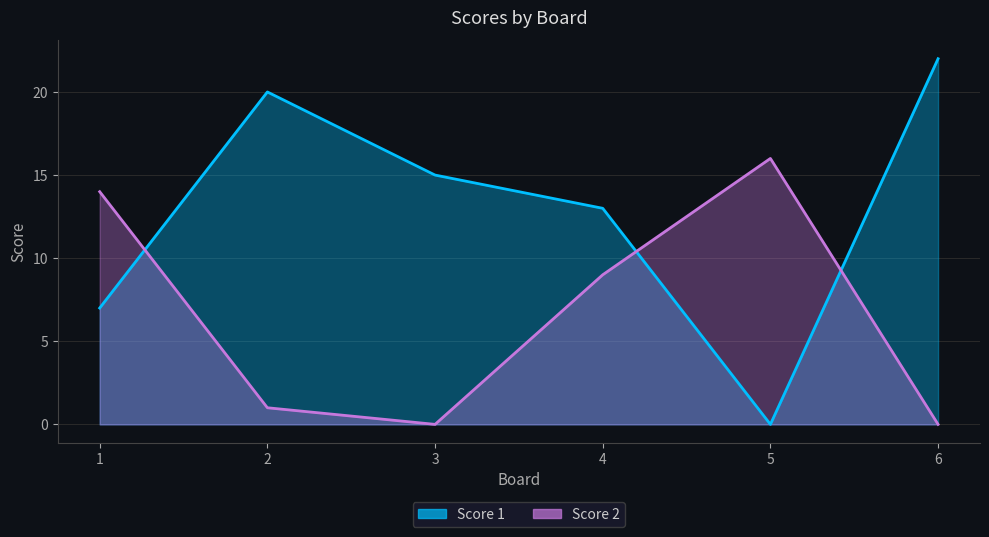

Where is the first local minimum for Score 1?

5